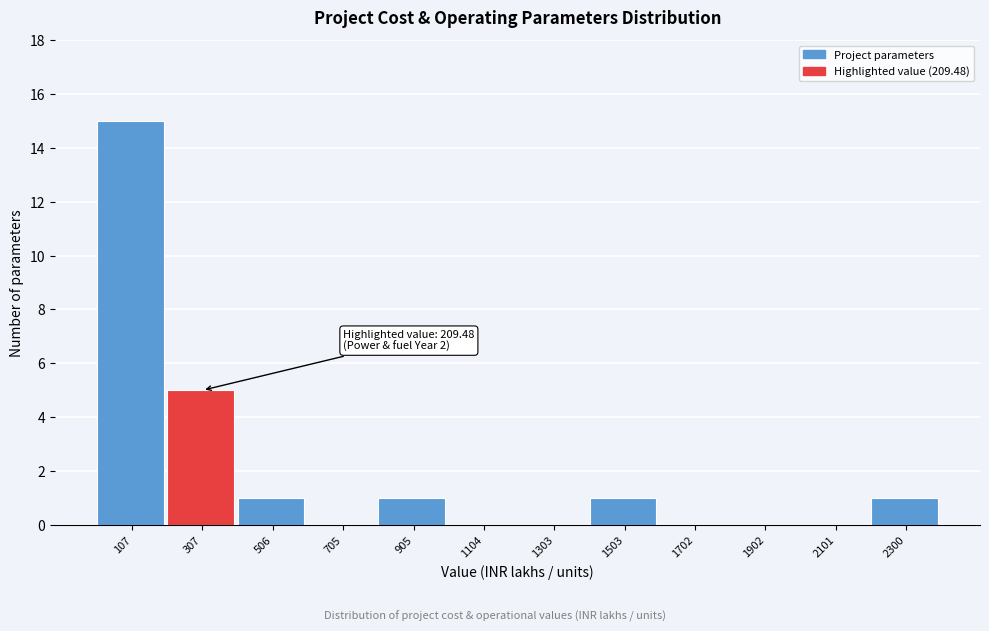

Over which range of the x-axis is the bar tallest?

0 to 200